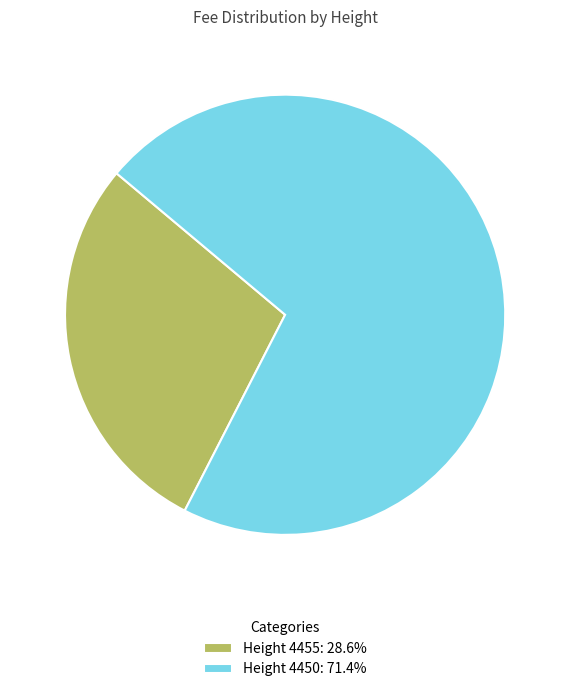

Approximately how many times larger is the value at Height 4450: 71.4% compared to Height 4455: 28.6%?

2.5